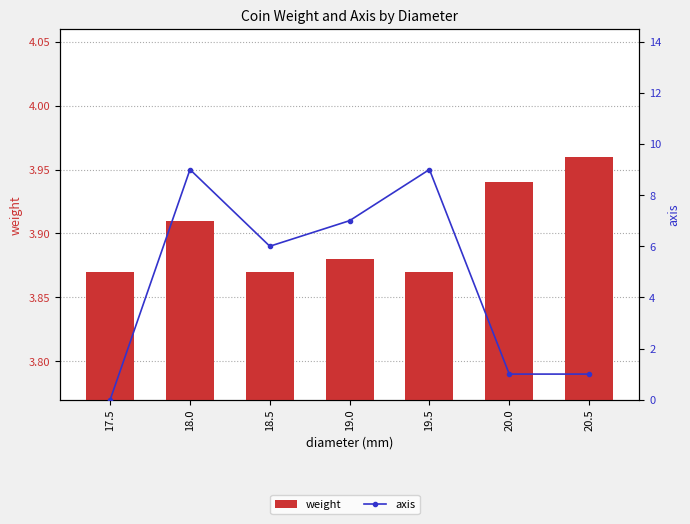

What is the value of the axis bar at the 4th from the left?

7.0